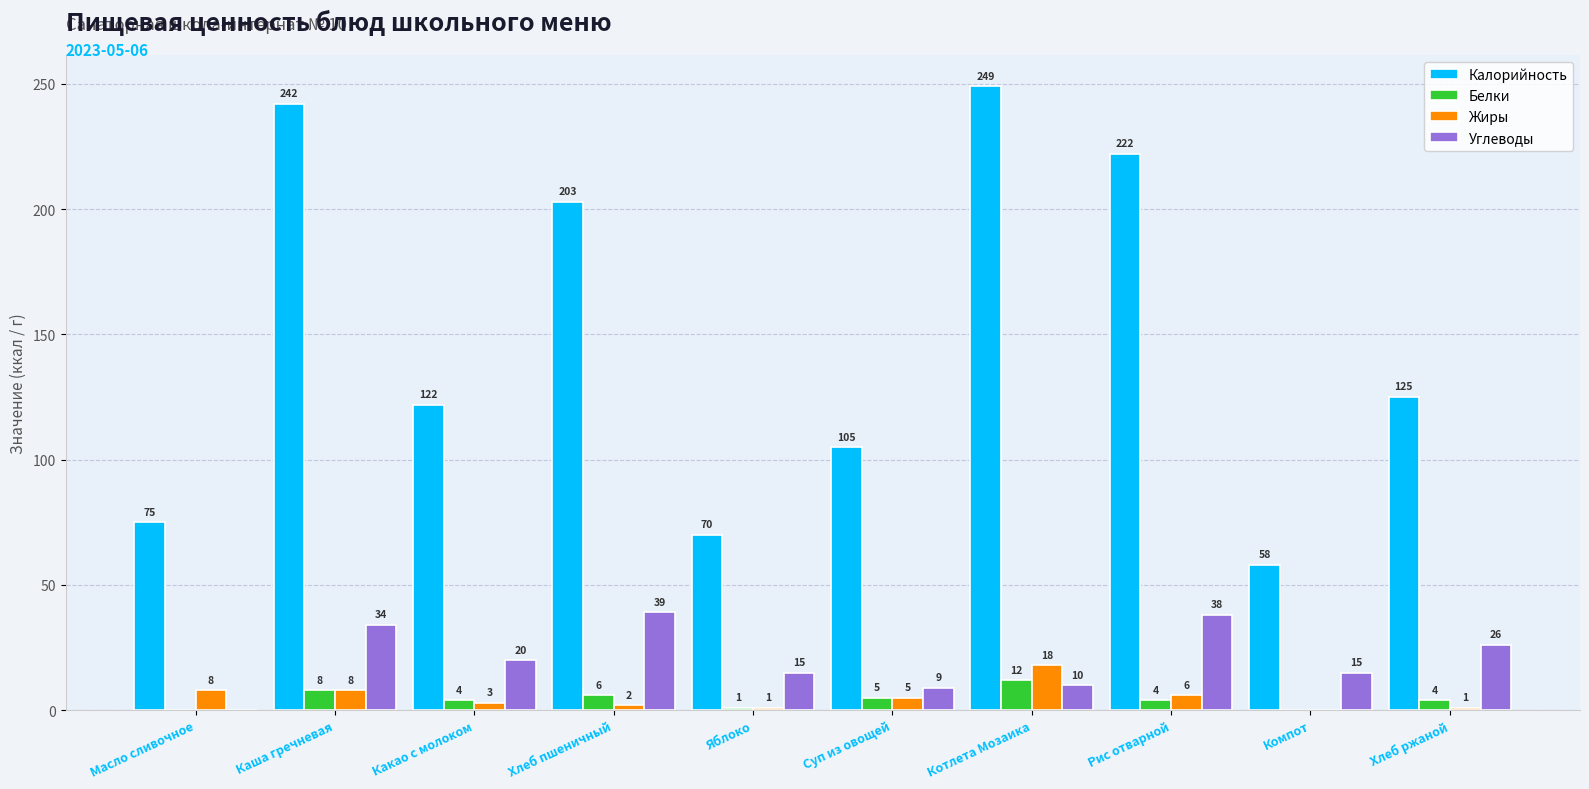

What value does the Белки series have at Хлеб ржаной?

4